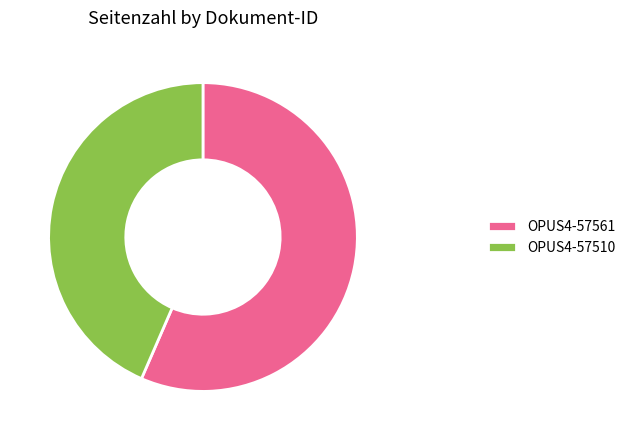

Between OPUS4-57561 and OPUS4-57510, which is larger?

OPUS4-57561